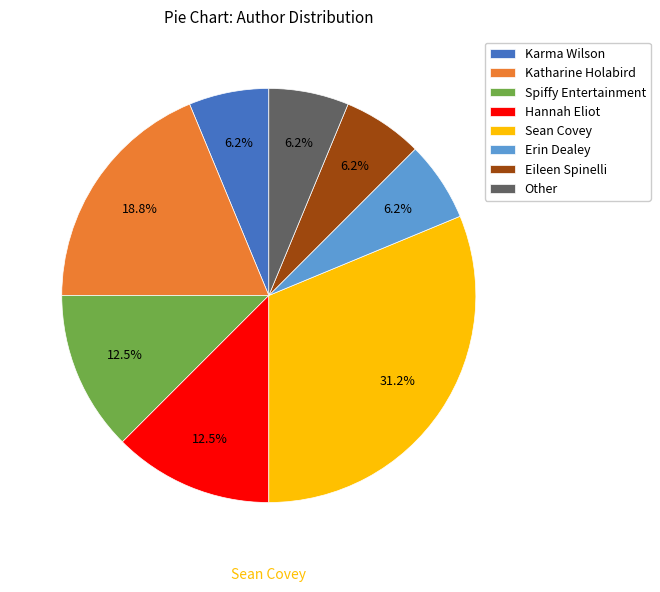

Combined, do Other and Katharine Holabird account for over 50%?

No